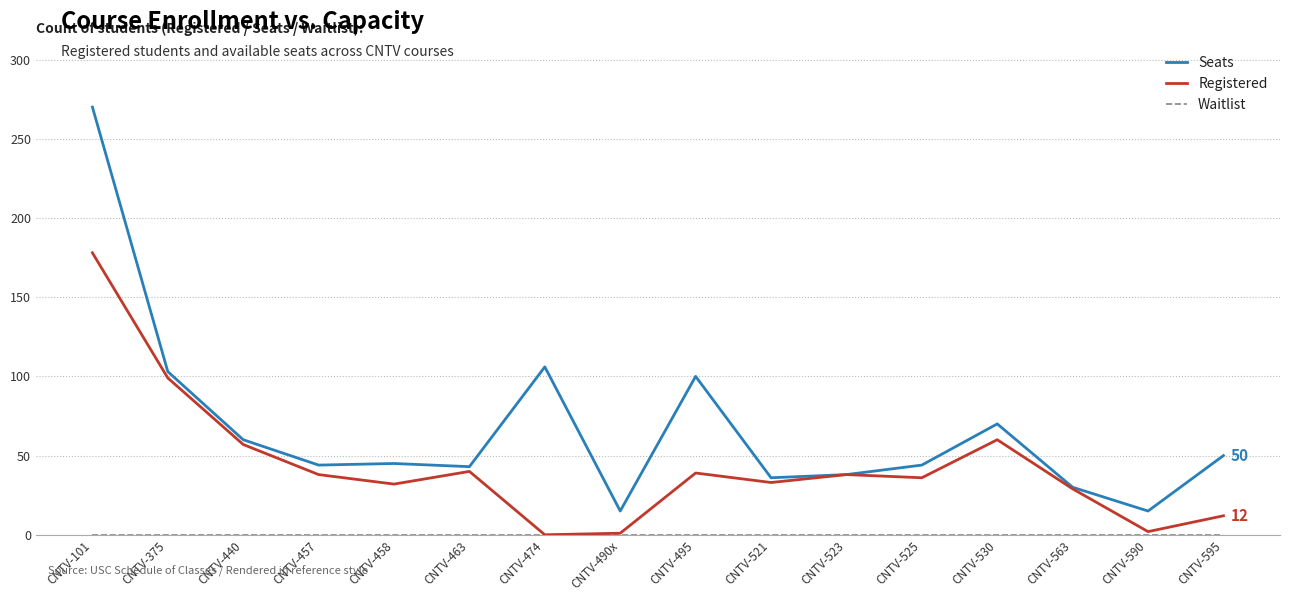

What is the highest value of the Registered series?

178